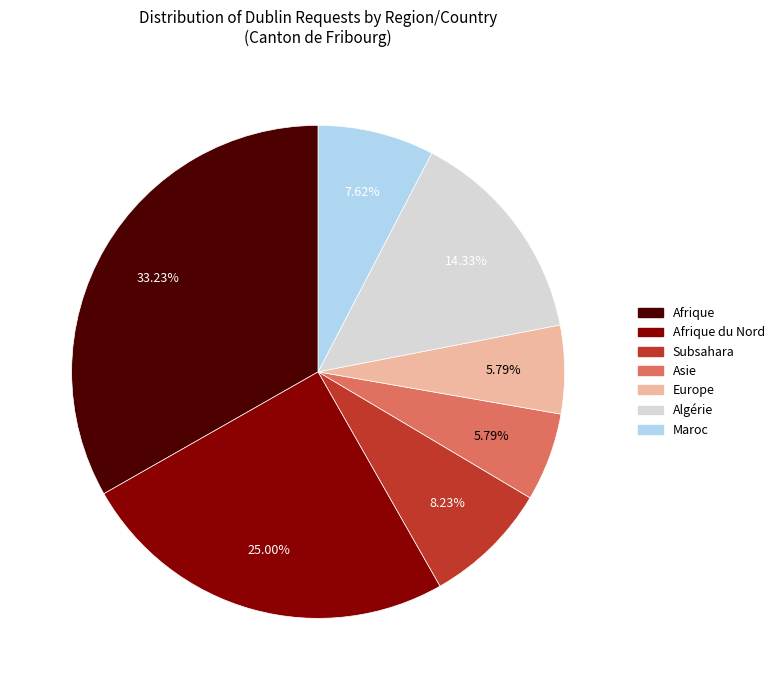

To the nearest percent, what is the average slice percentage?

14%